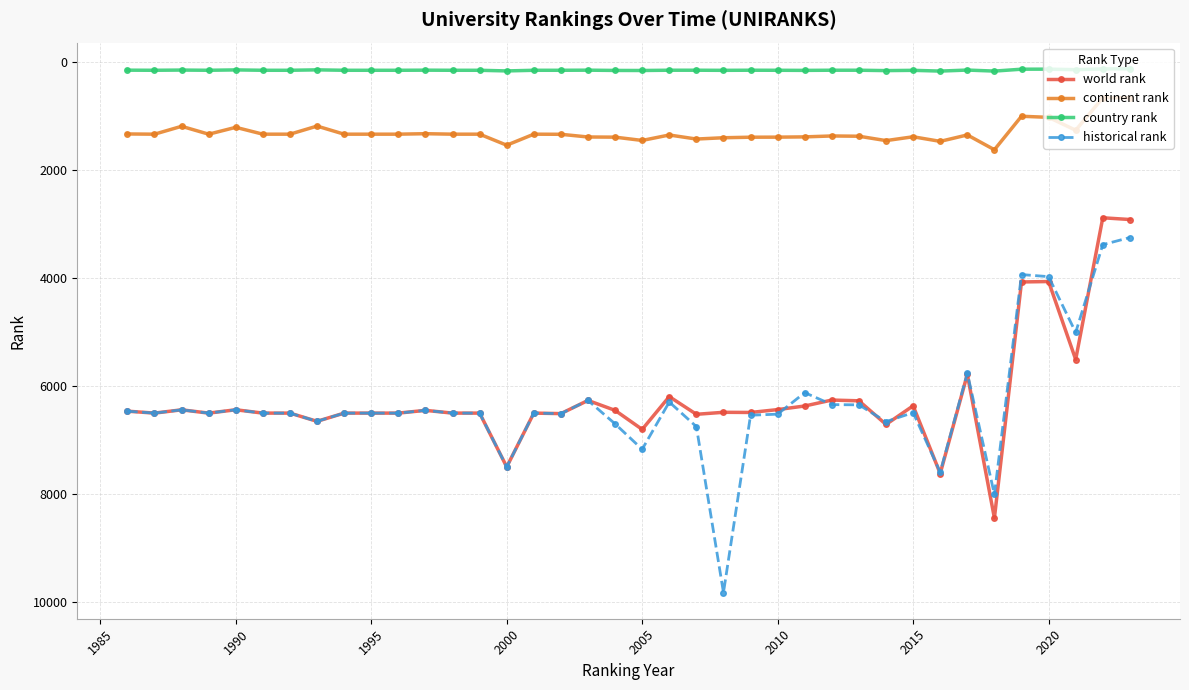

Count the number of categories in the chart.

38